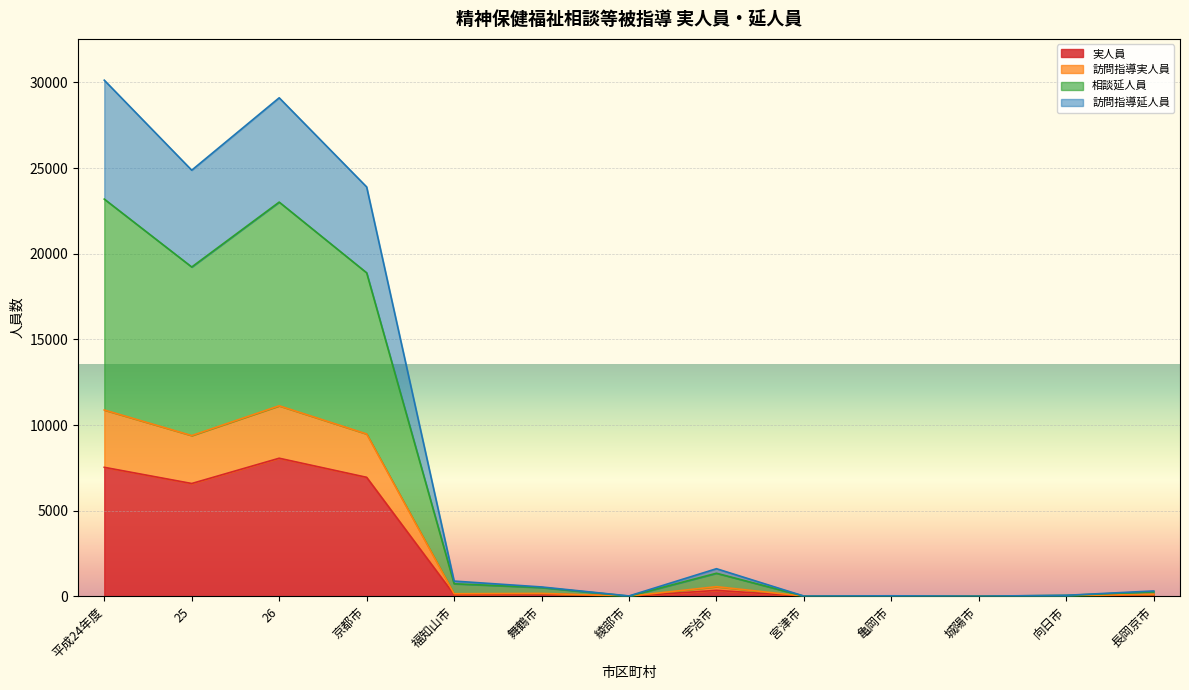

What are all the series names shown in the legend?

実人員, 訪問指導実人員, 相談延人員, 訪問指導延人員